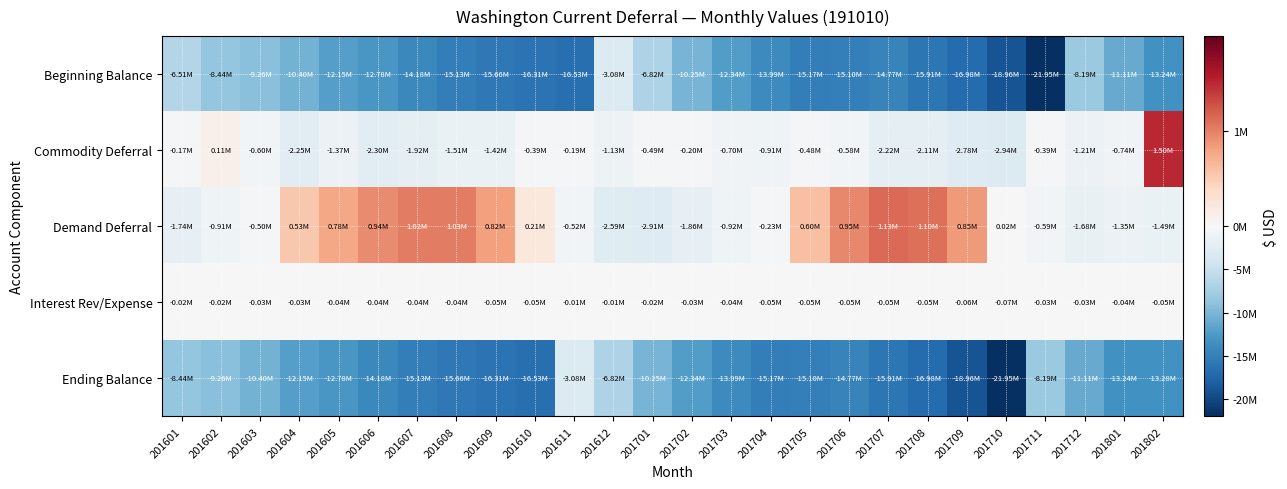

Reading left to right, extract all data points from this chart.

Beginning Balance: 201601=-6508323.9	201602=-8439847.1	201603=-9264796.9	201604=-10398819.5	201605=-12153304.8	201606=-12778894.1	201607=-14182183.9	201608=-15130761.4	201609=-15660034.0	201610=-16306032.8	201611=-16534597.3	201612=-3075004.6	201701=-6818269.0	201702=-10248016.5	201703=-12338677.2	201704=-13990367.1	201705=-15173451.4	201706=-15098117.0	201707=-14771177.4	201708=-15909772.7	201709=-16977268.9	201710=-18962414.8	201711=-21954910.6	201712=-8189815.5	201801=-11107523.8	201802=-13242800.2
Commodity Deferral: 201601=-173856.6	201602=105835.9	201603=-604740.3	201604=-2253526.4	201605=-1368171.2	201606=-2304890.5	201607=-1924994.8	201608=-1510253.6	201609=-1421303.8	201610=-389419.7	201611=-192874.4	201612=-1133881.9	201701=-491376.2	201702=-201411.1	201703=-696753.0	201704=-912928.8	201705=-482101.2	201706=-580245.5	201707=-2217856.2	201708=-2108794.3	201709=-2779163.6	201710=-2935887.7	201711=-386464.0	201712=-1205525.6	201801=-743591.9	201802=1500599.2
Demand Deferral: 201601=-1737451.7	201602=-906843.1	201603=-502690.5	201604=531507.0	201605=778474.1	201606=940413.5	201607=1019103.2	201608=1025818.8	201609=821854.2	201610=208678.0	201611=-521813.4	201612=-2594975.9	201701=-2913519.2	201702=-1856358.6	201703=-916596.3	201704=-225142.7	201705=604158.2	201706=953286.8	201707=1129801.1	201708=1095472.3	201709=853220.5	201710=15042.1	201711=-592732.9	201712=-1678391.1	201801=-1348640.4	201802=-1492728.9
Interest Rev/Expense: 201601=-20214.9	201602=-23942.6	201603=-26591.8	201604=-32465.8	201605=-35892.2	201606=-38812.9	201607=-42685.8	201608=-44837.8	201609=-46549.3	201610=-47822.8	201611=-7903.5	201612=-14406.7	201701=-24852.1	201702=-32891.0	201703=-38340.6	201704=-45012.8	201705=-46722.6	201706=-46101.7	201707=-50540.2	201708=-54174.2	201709=-59202.8	201710=-71650.1	201711=-26920.6	201712=-33791.5	201801=-43044.1	201802=-46887.7
Ending Balance: 201601=-8439847.1	201602=-9264796.9	201603=-10398819.5	201604=-12153304.8	201605=-12778894.1	201606=-14182183.9	201607=-15130761.4	201608=-15660034.0	201609=-16306032.8	201610=-16534597.3	201611=-3075004.6	201612=-6818269.0	201701=-10248016.5	201702=-12338677.2	201703=-13990367.1	201704=-15173451.4	201705=-15098117.0	201706=-14771177.4	201707=-15909772.7	201708=-16977268.9	201709=-18962414.8	201710=-21954910.6	201711=-8189815.5	201712=-11107523.8	201801=-13242800.2	201802=-13281817.5